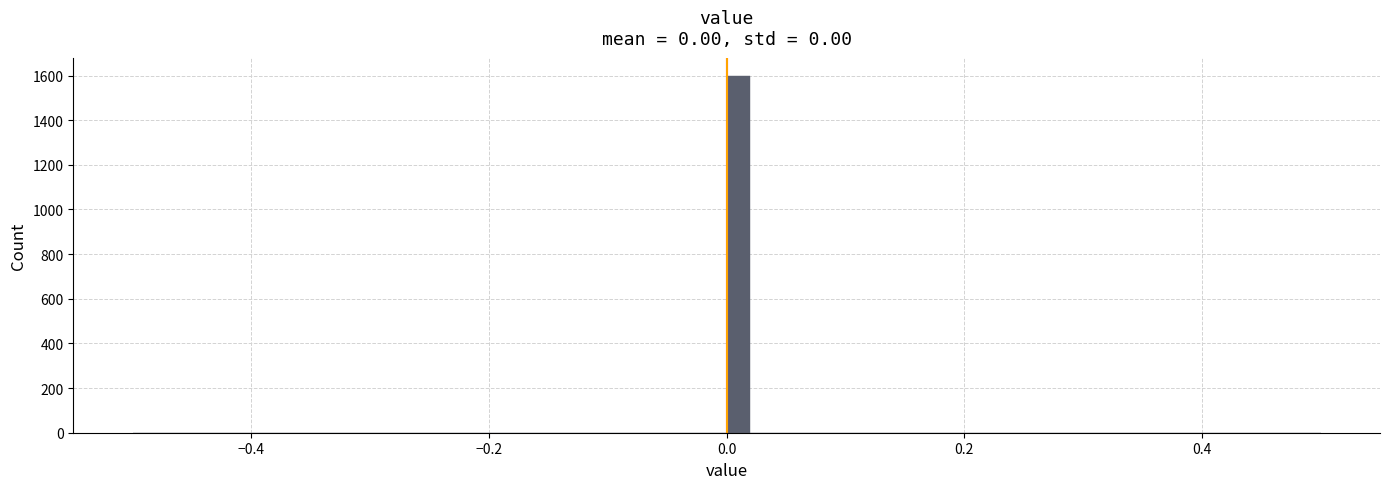

Read against the x-axis, roughly where is the centre of the tallest bar?

0.02